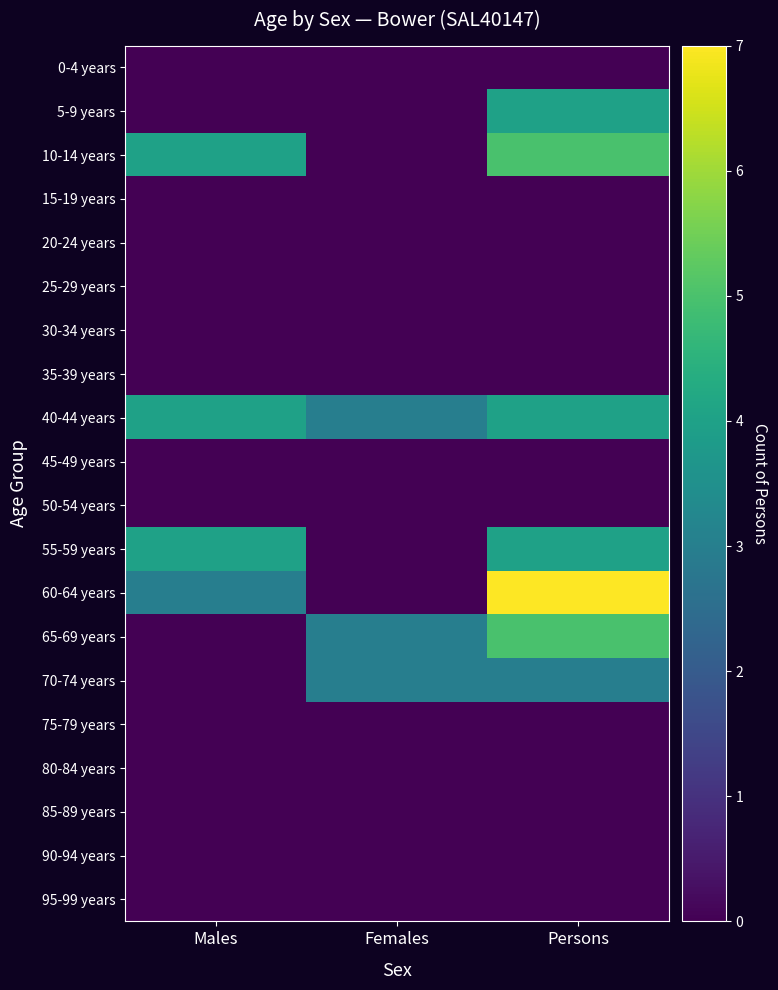

List the series in order of their peak value, highest first.

60-64 years, 10-14 years, 65-69 years, 5-9 years, 40-44 years, 55-59 years, 70-74 years, 0-4 years, 15-19 years, 20-24 years, 25-29 years, 30-34 years, 35-39 years, 45-49 years, 50-54 years, 75-79 years, 80-84 years, 85-89 years, 90-94 years, 95-99 years